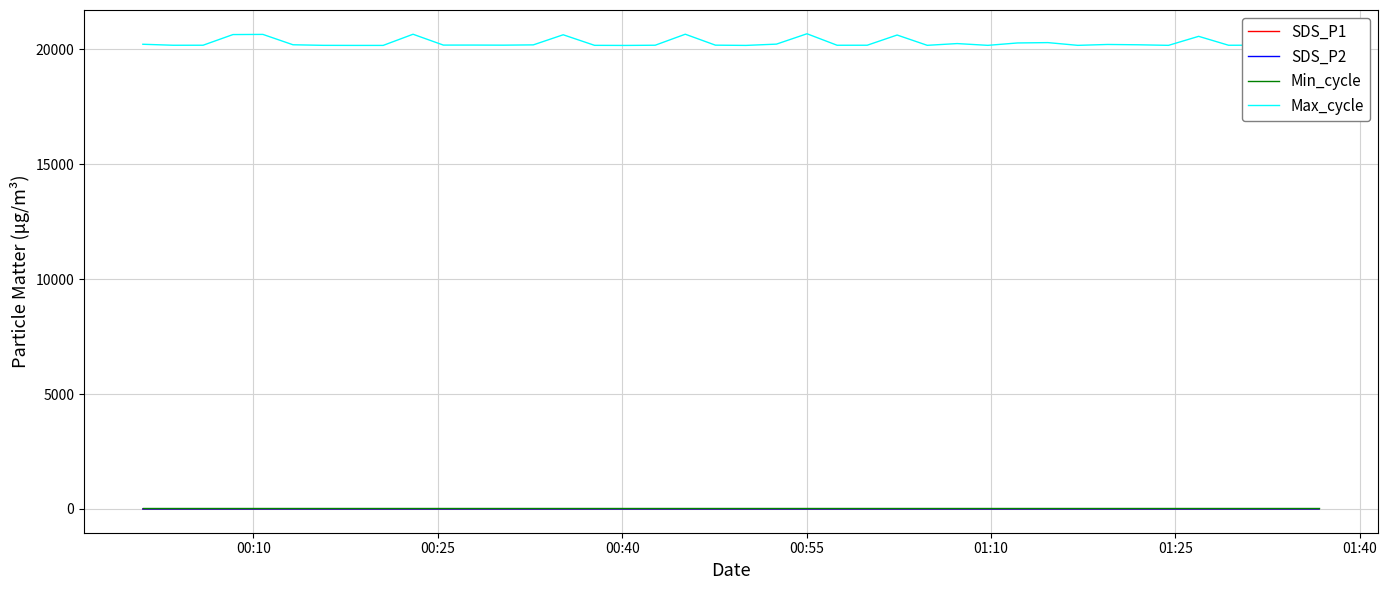

At how many categories does at least one series exceed 13131?

40